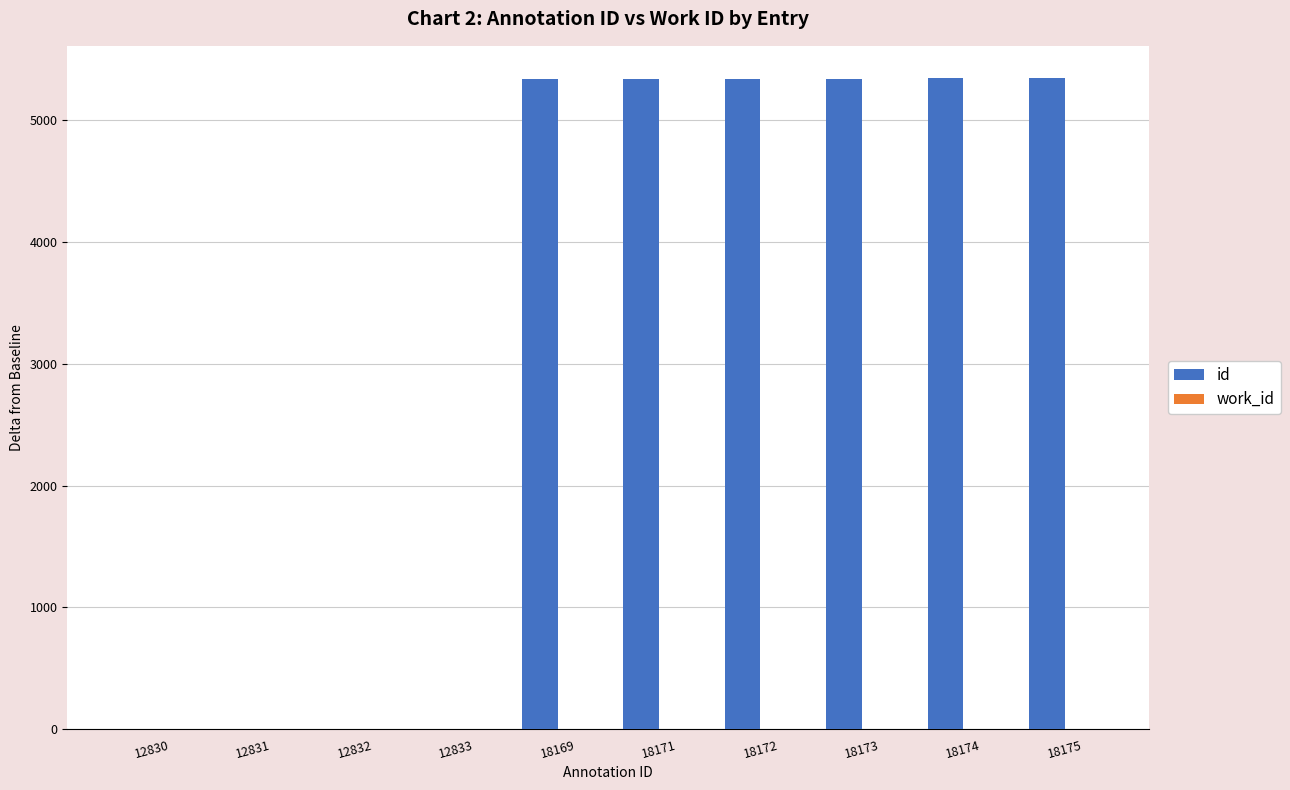

Which has a higher value, 12830 or 18171?

18171